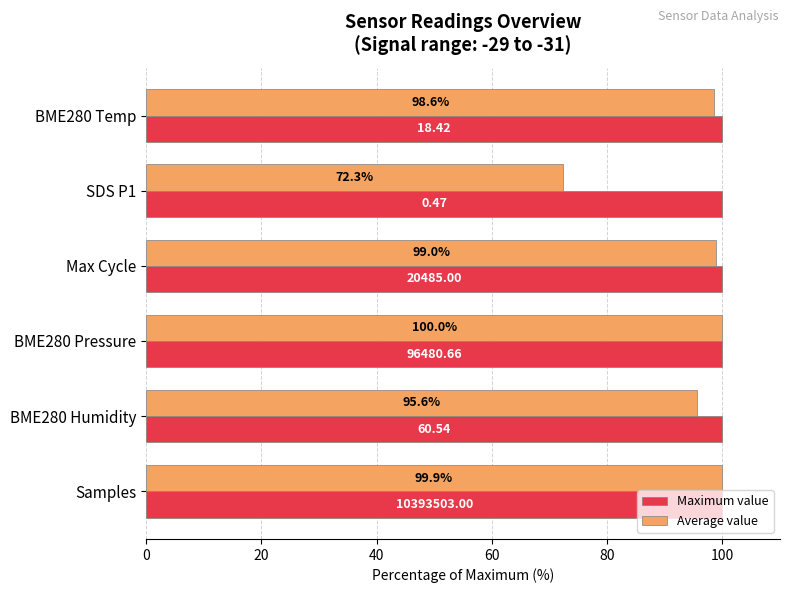

What is the sum of all Maximum value values?

600.0